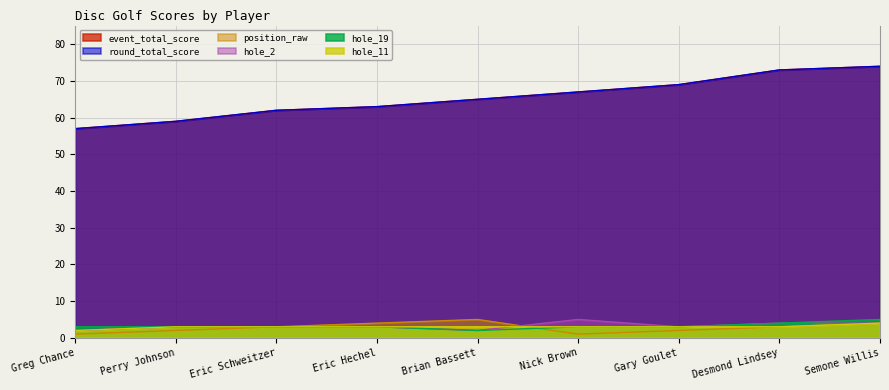

What is the label of the 2nd point from the right?

Desmond Lindsey